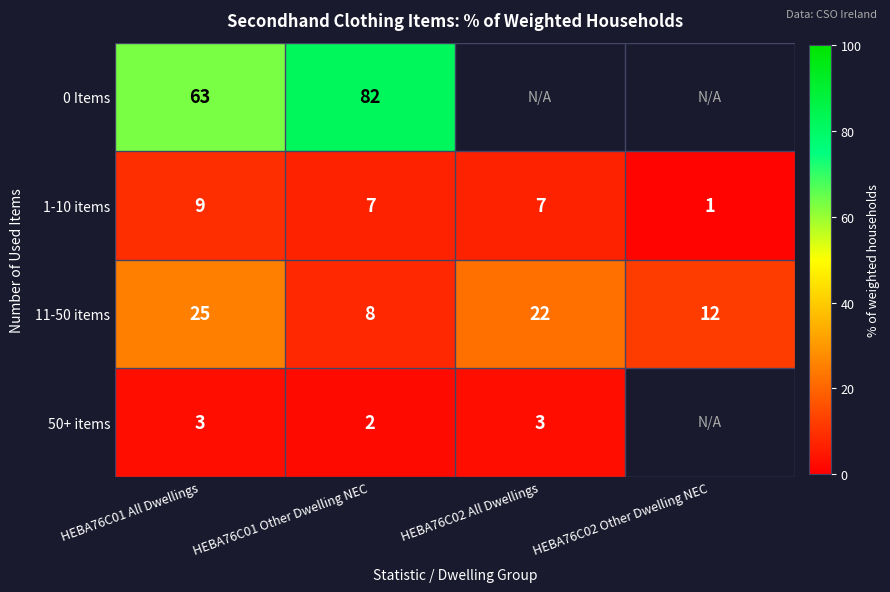

What is the average value of the 11-50 items series?

17